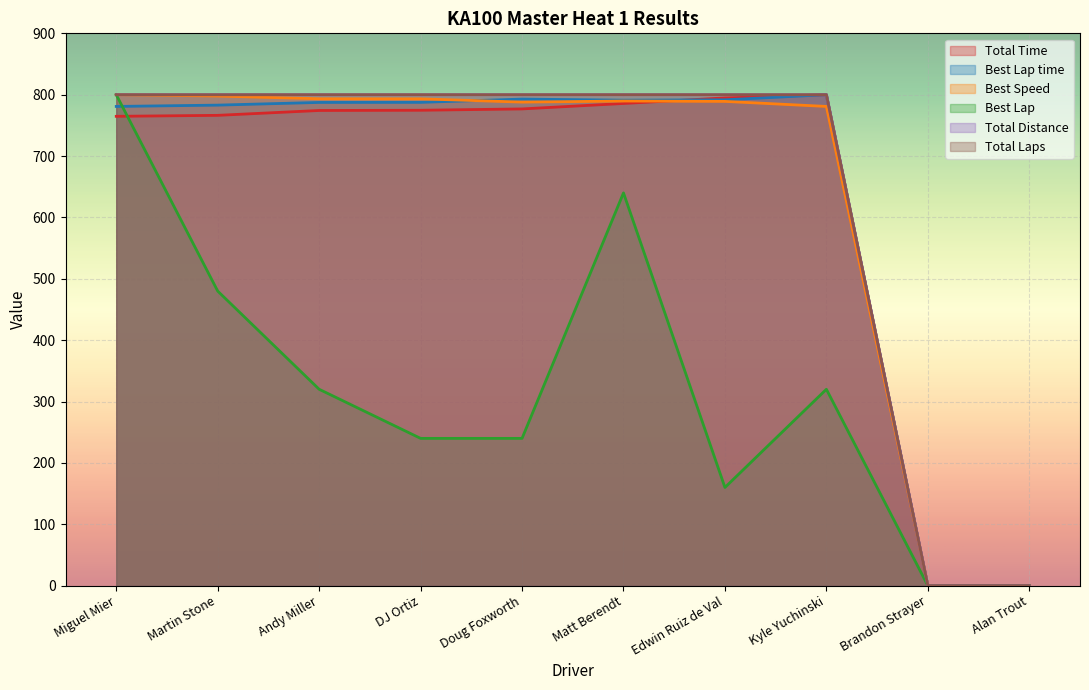

Does the chart display data point markers on the line(s)?

No